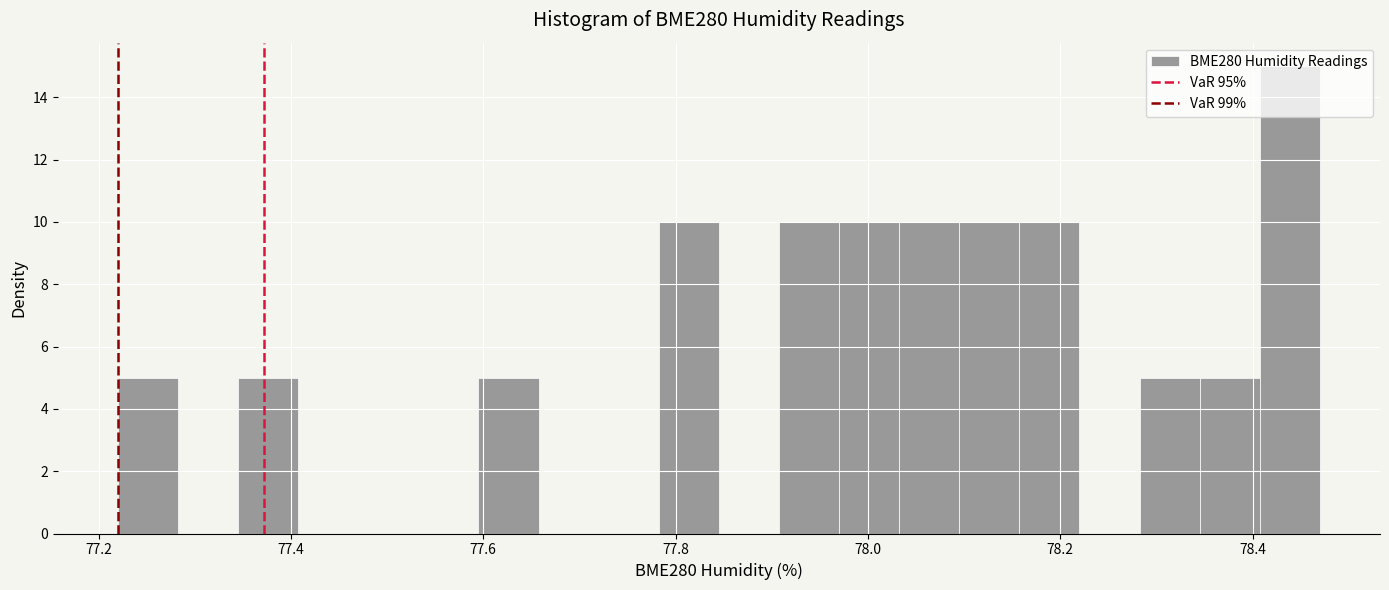

Around what value on the x-axis is the tallest bar? Give the approximate position of its centre, as read against the axis.

78.44